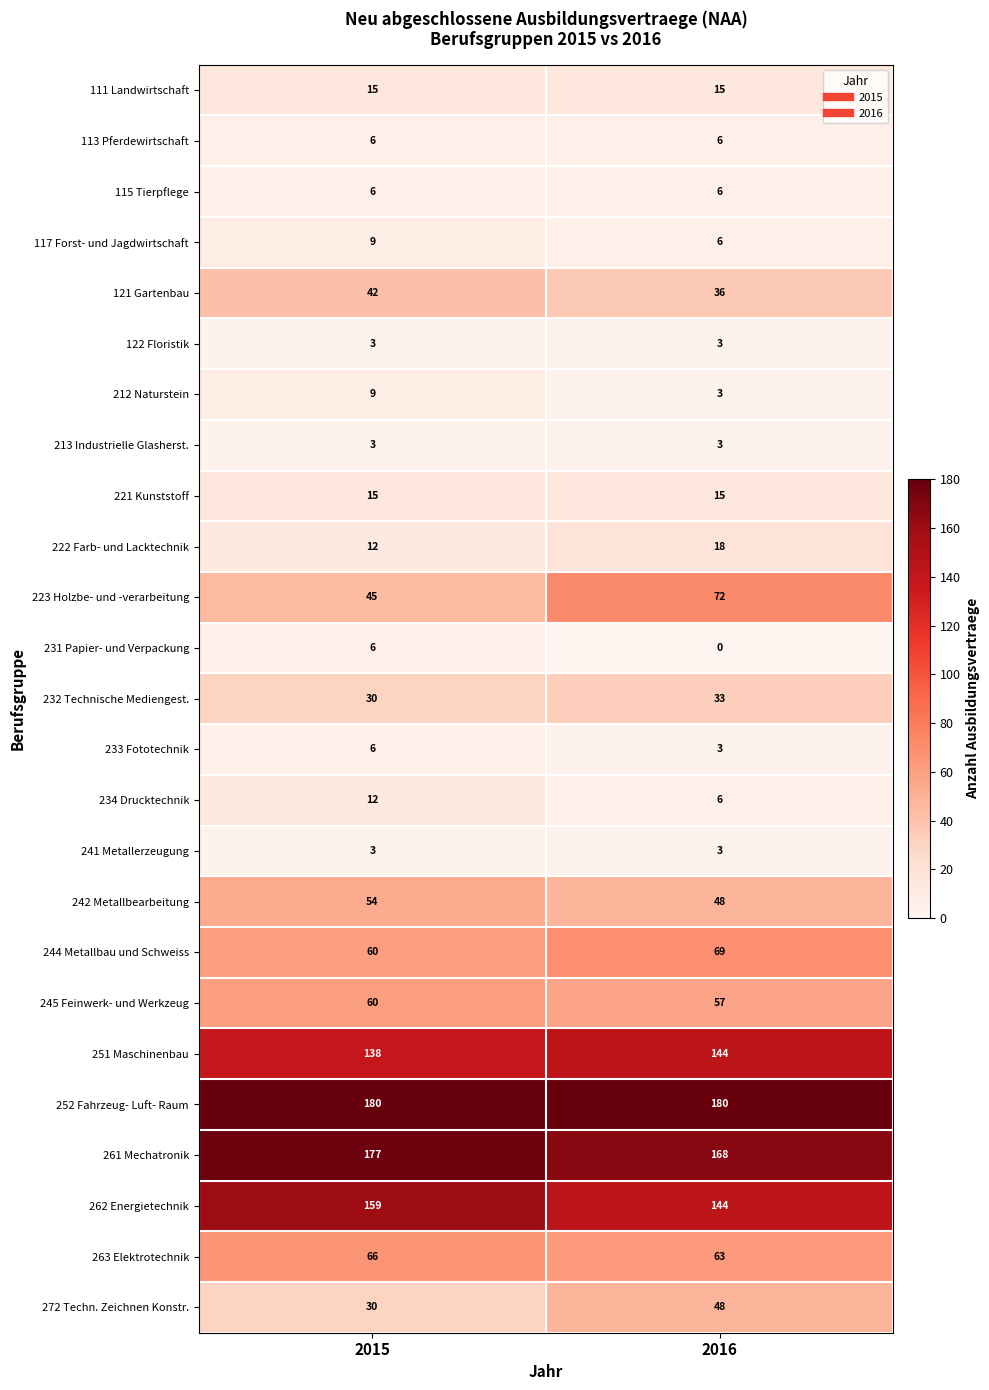

True or false: 252 Fahrzeug- Luft- Raum has a value of 180 at 2016.

True